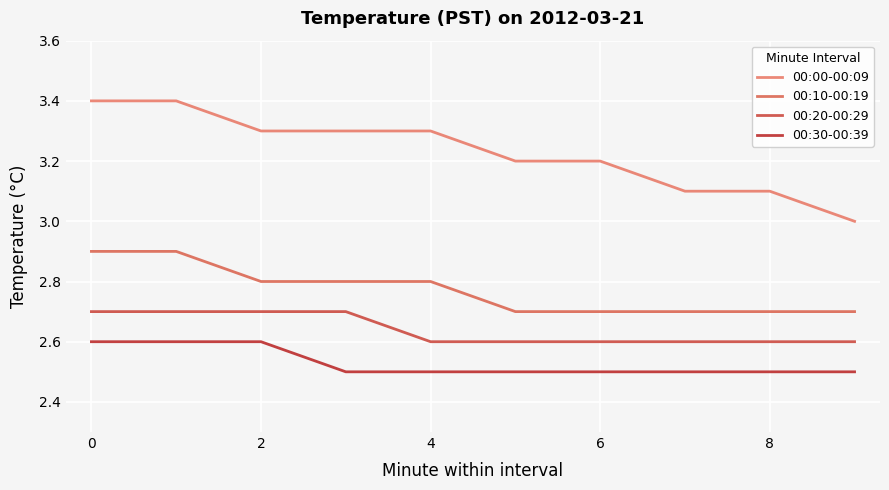

How many lines are shown in the chart?

4